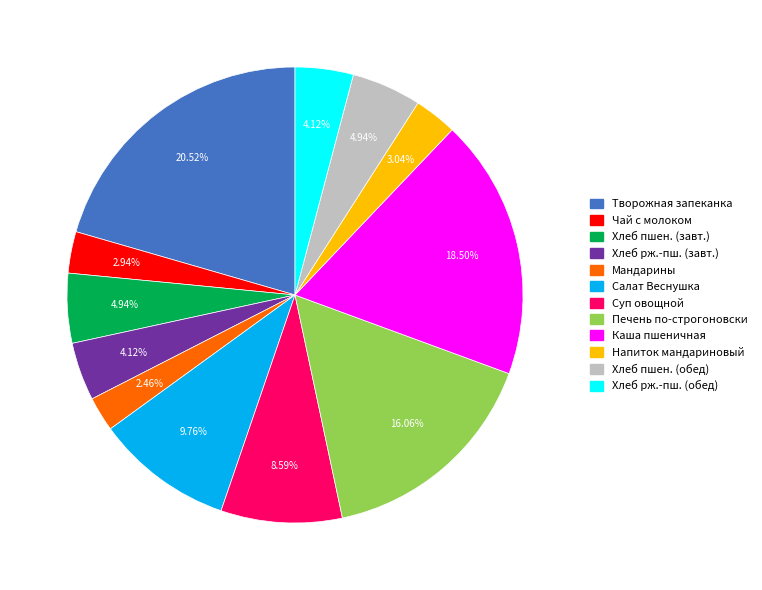

Is there a majority slice in this chart?

No